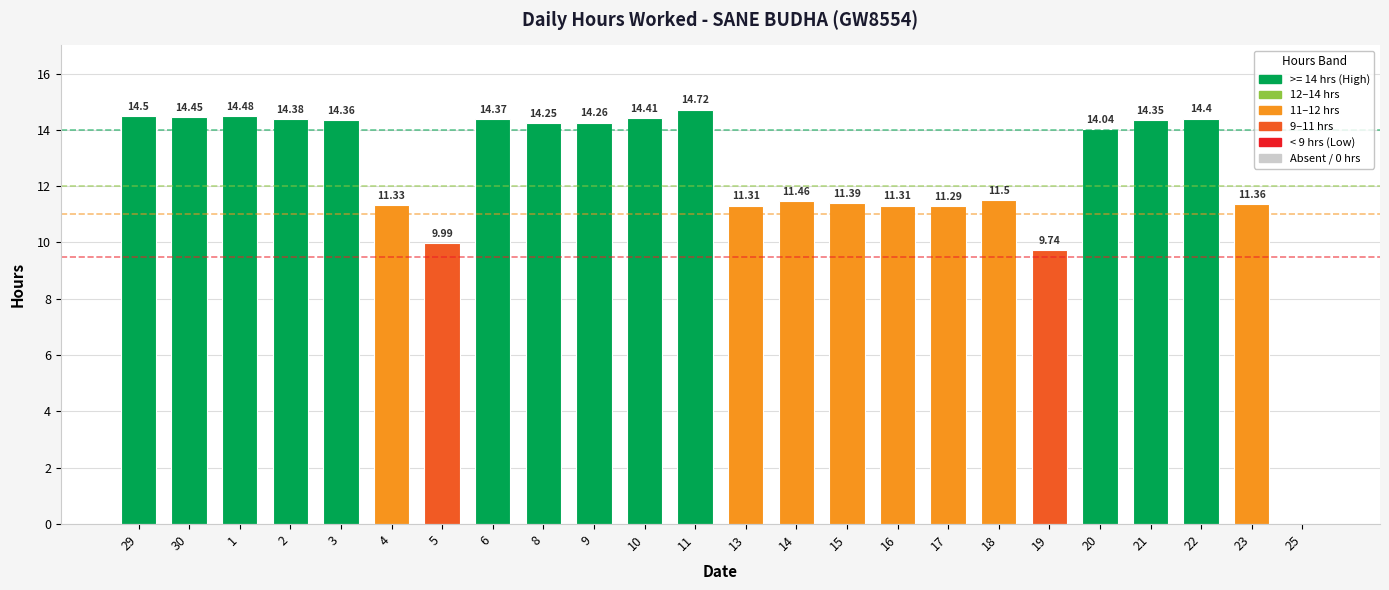

What is the change in value from 4 to 22?

+3.1